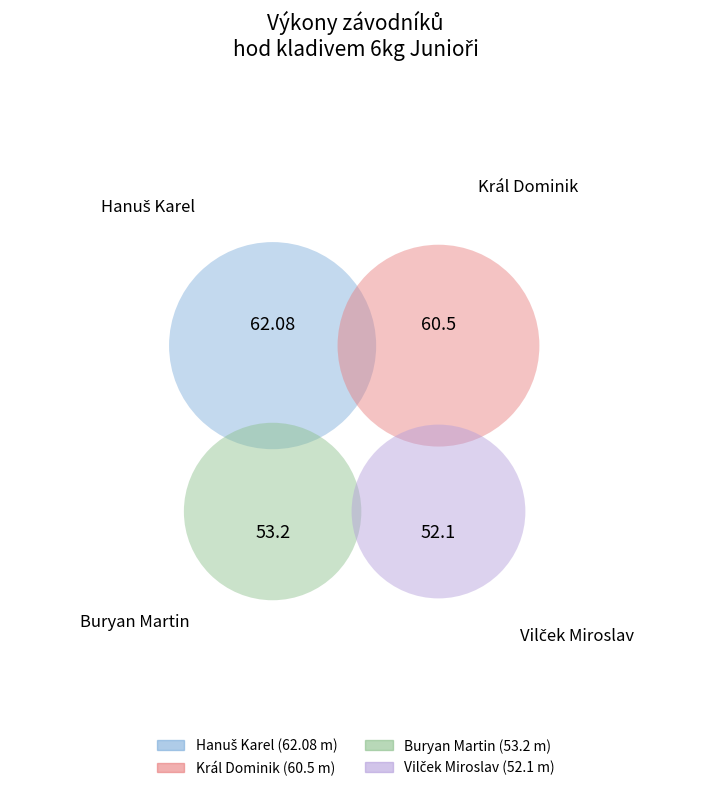

How much of the chart is everything except Hanuš Karel?

72.8%